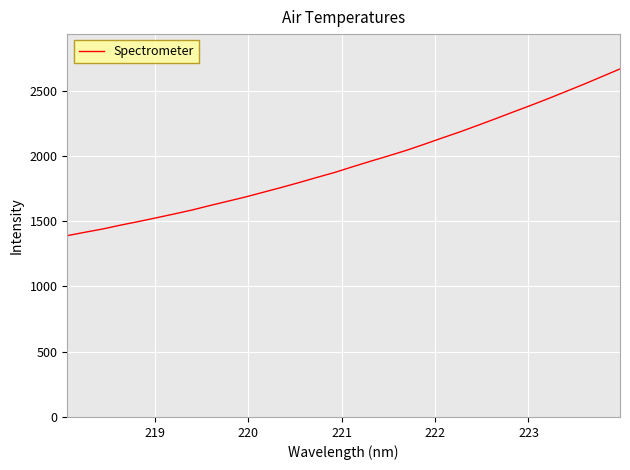

What is the greatest value displayed?

2665.7